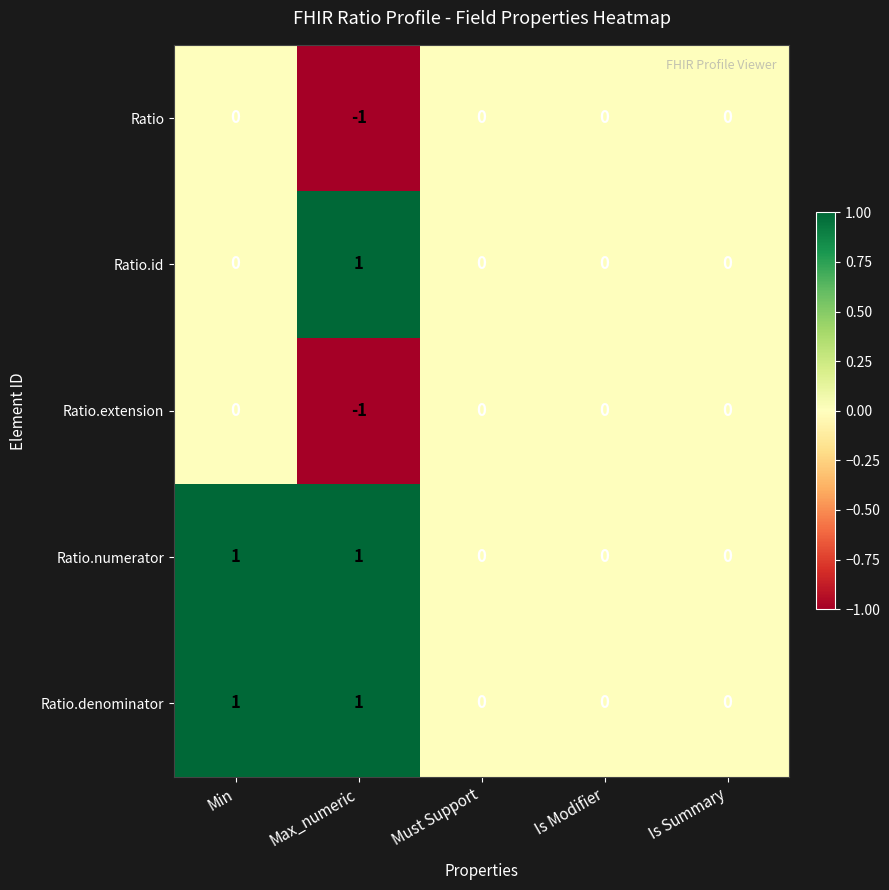

Is the value of Ratio.id at Min greater than the value of Ratio.denominator at Max_numeric?

No